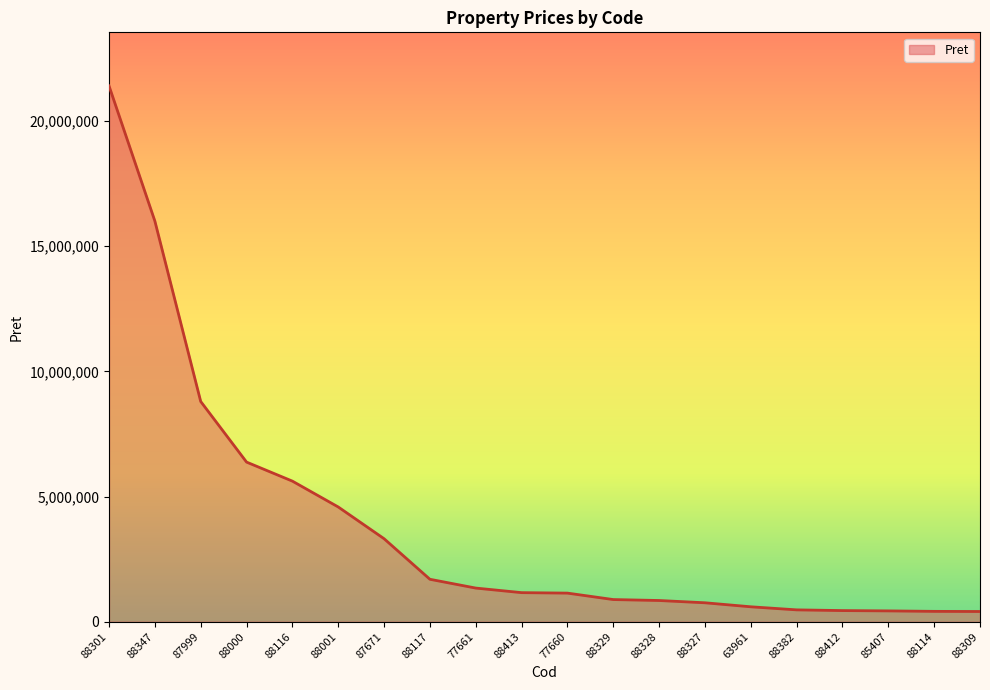

What is the difference between the maximum and minimum values?

20989016.0